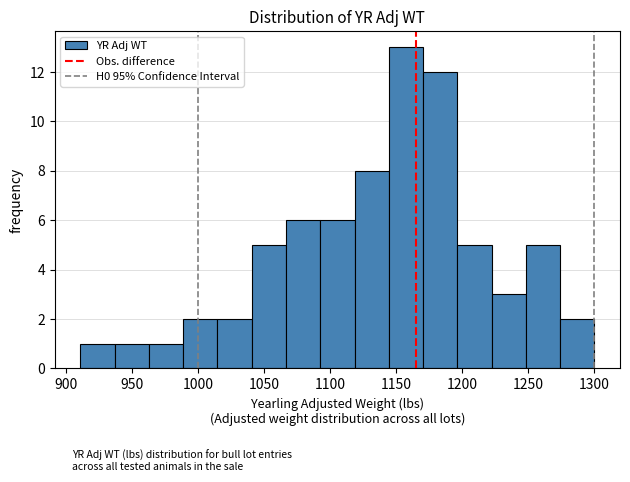

Which range on the x-axis has the tallest bar?

1145 to 1170